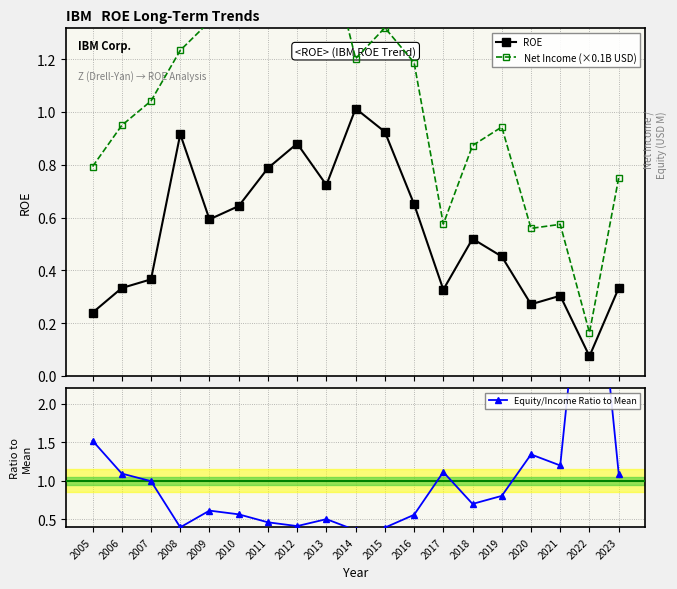

Between 2017 and 2021, which series saw the biggest shift?

Equity/Income Ratio to Mean